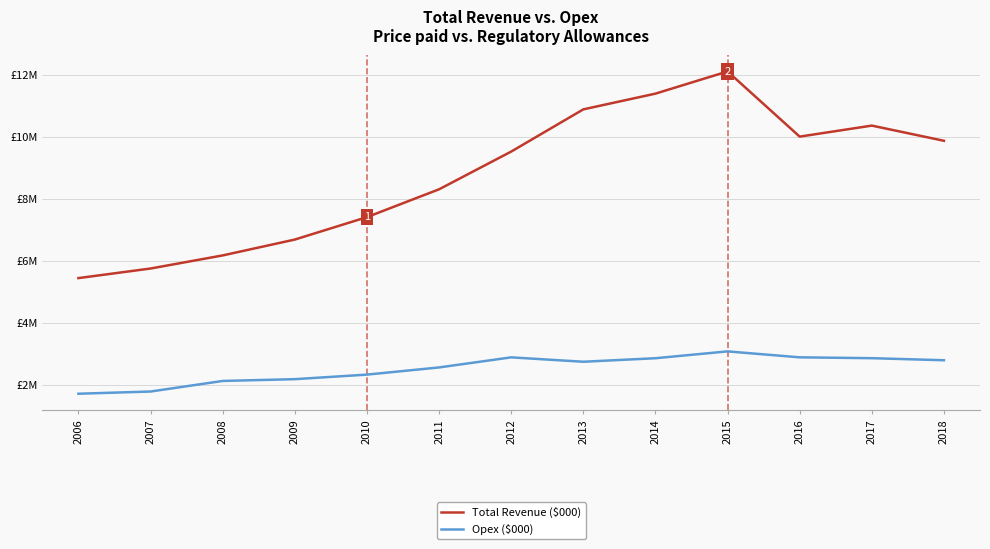

Reading left to right, what are all the values shown in this chart?

Total Revenue ($000): 2006=5439360.0	2007=5748446.7	2008=6170835.4	2009=6682232.2	2010=7405541.9	2011=8302697.4	2012=9519248.8	2013=10880543.6	2014=11387933.4	2015=12103393.3	2016=10001772.0	2017=10356967.0	2018=9867531.9
Opex ($000): 2006=1710729.2	2007=1781807.8	2008=2122639.0	2009=2180338.8	2010=2327179.9	2011=2558432.6	2012=2883714.6	2013=2742049.1	2014=2855597.9	2015=3076161.3	2016=2884243.0	2017=2856839.9	2018=2790559.5